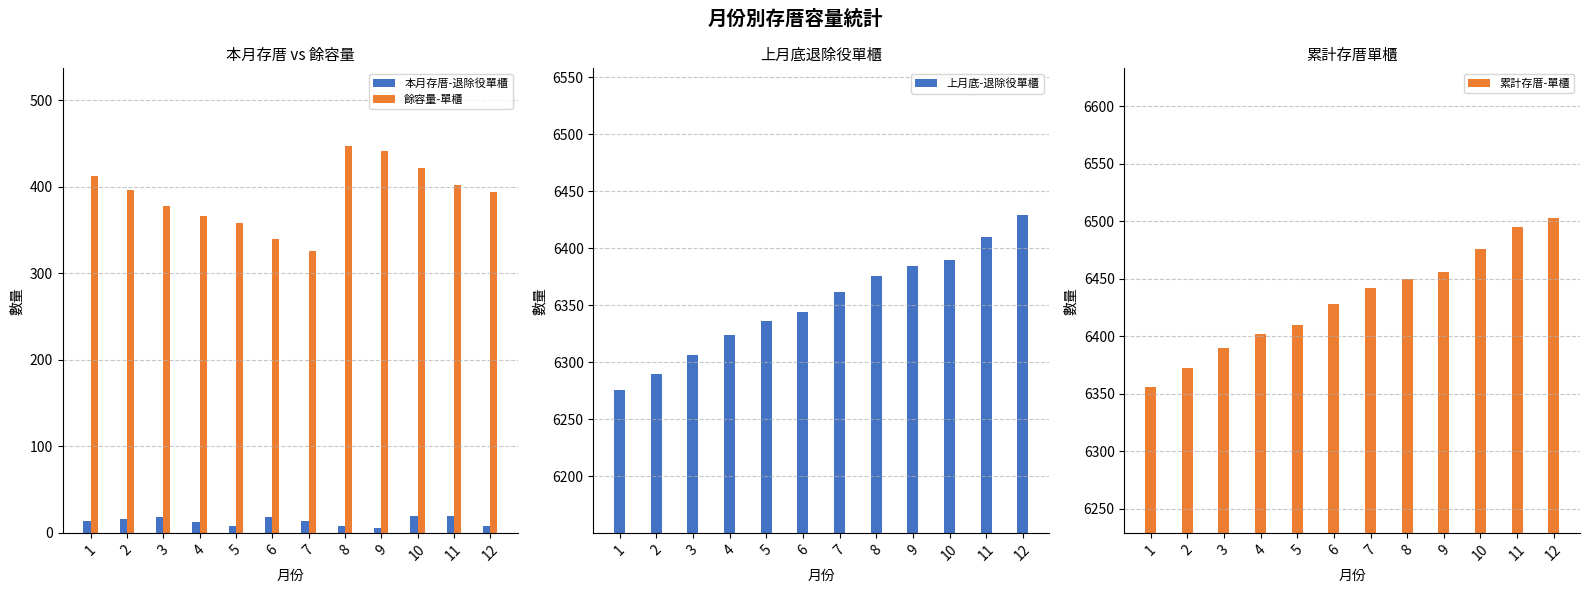

The 餘容量-單櫃 series shows 396 at 2. True or false?

True